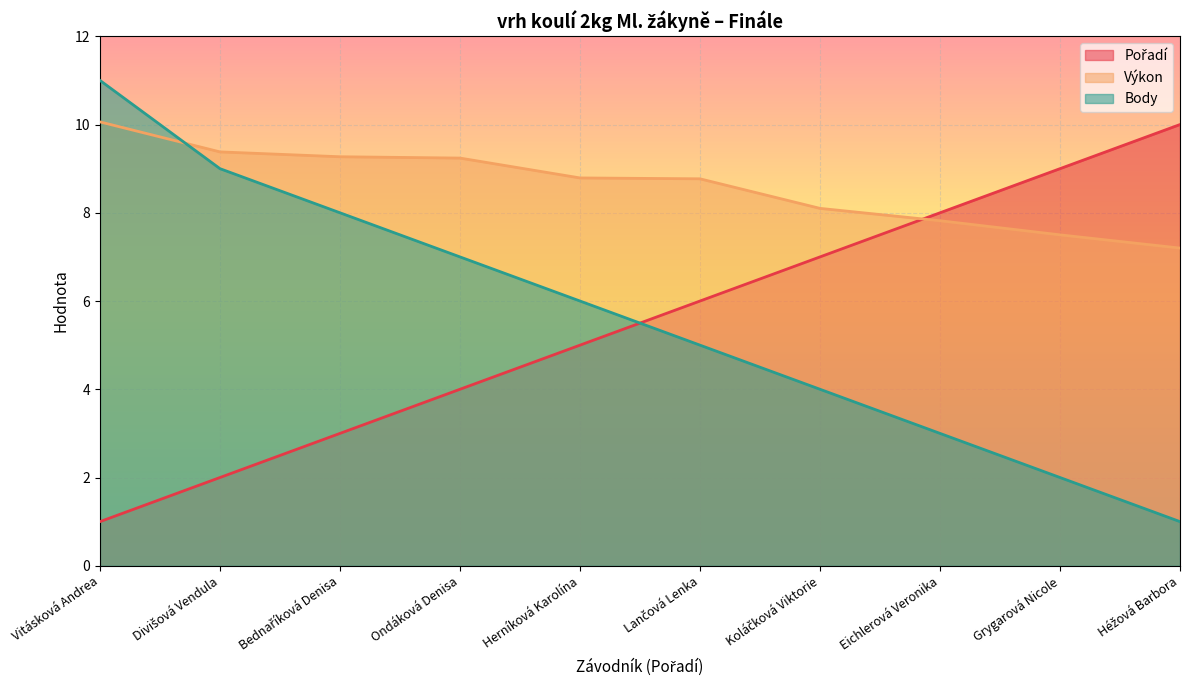

Where does the Pořadí series first go above 6?

Koláčková Viktorie